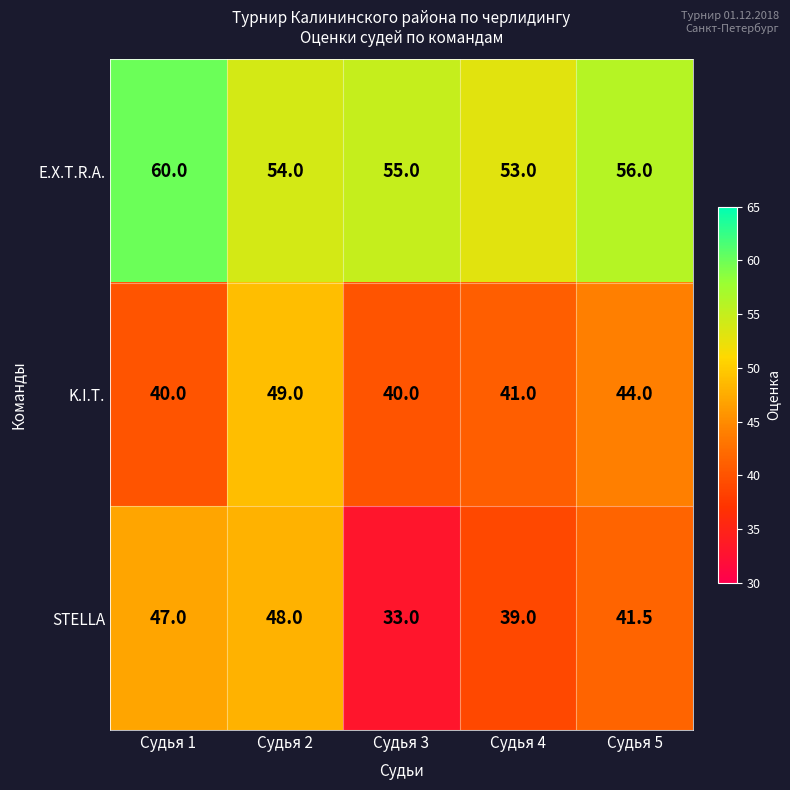

What is the sum of all K.I.T. values?

214.0